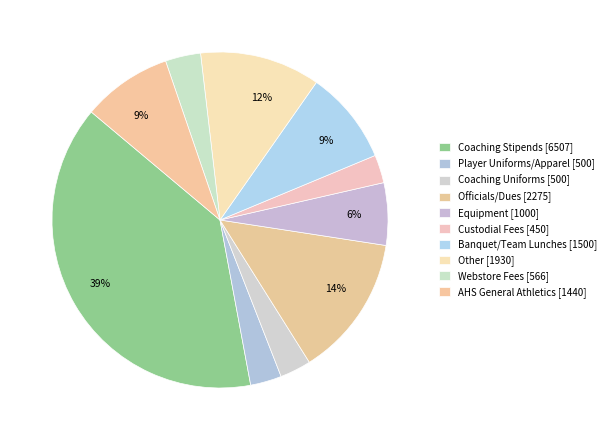

Is there any slice that represents more than half of the pie?

No